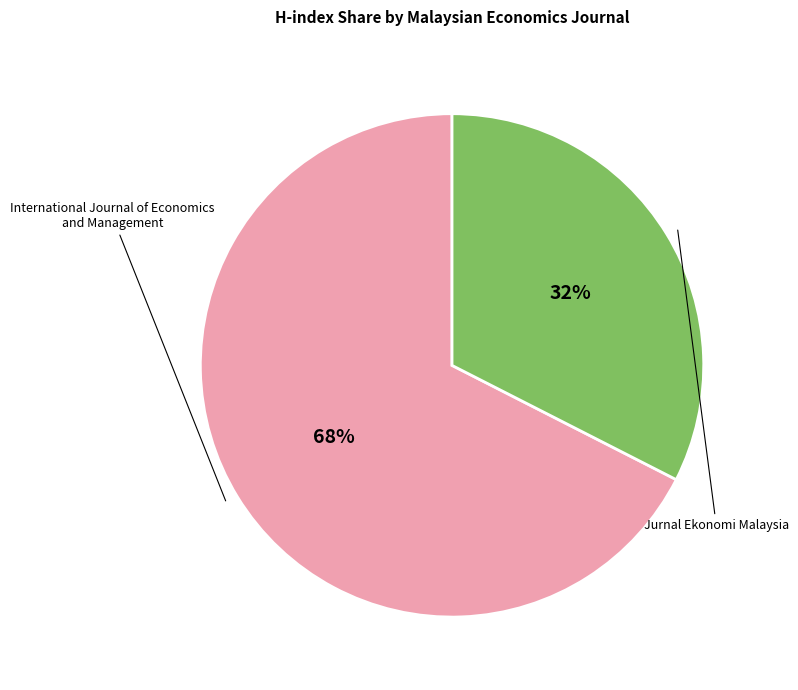

To the nearest percent, what is the average slice percentage?

50%